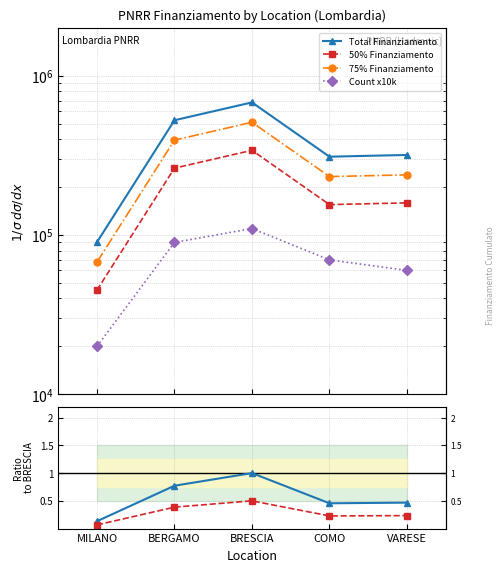

List the series in order of their peak value, lowest first.

50% ratio, Ratio to BRESCIA, Count x10k, 50% Finanziamento, 75% Finanziamento, Total Finanziamento